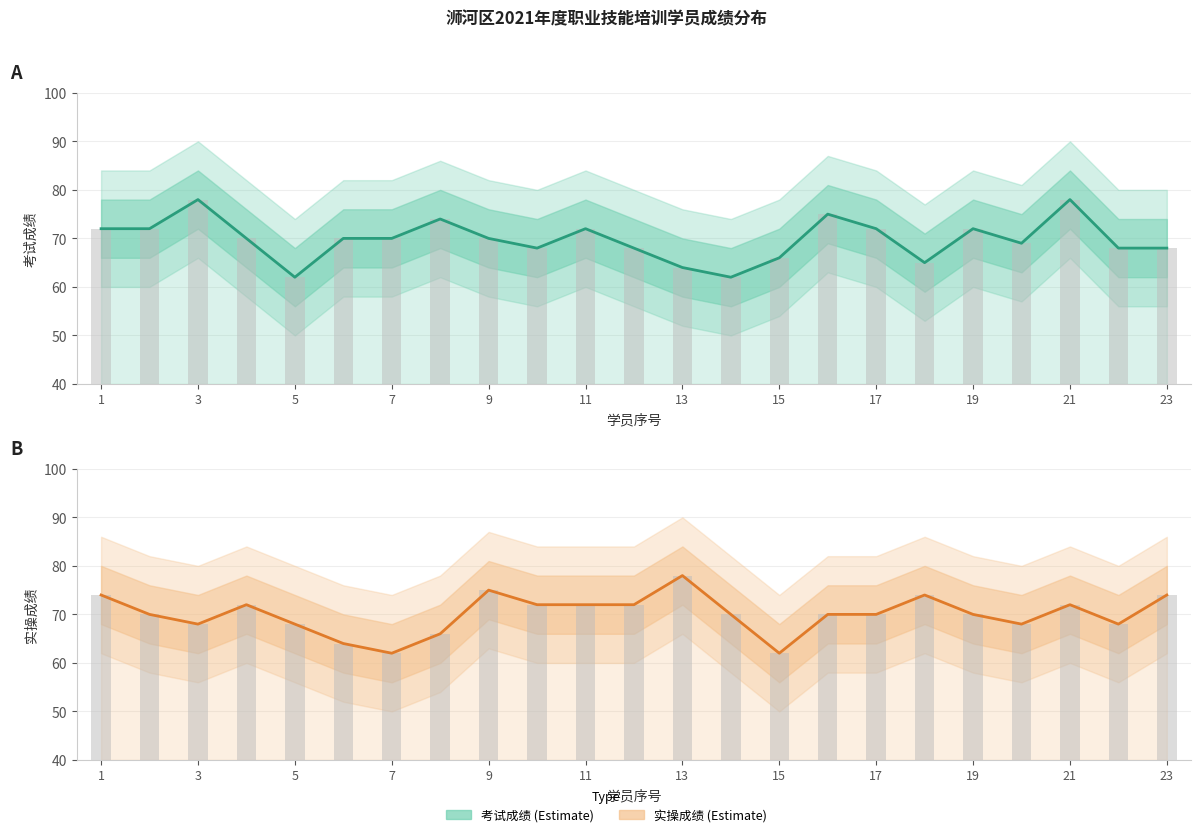

Reading left to right, extract all data points from this chart.

考试成绩_line: 72	72	78	70	62	70	70	74	70	68	72	68	64	62	66	75	72	65	72	69	78	68	68
考试成绩_bars: 32	32	38	30	22	30	30	34	30	28	32	28	24	22	26	35	32	25	32	29	38	28	28
实操成绩_line: 74	70	68	72	68	64	62	66	75	72	72	72	78	70	62	70	70	74	70	68	72	68	74
实操成绩_bars: 34	30	28	32	28	24	22	26	35	32	32	32	38	30	22	30	30	34	30	28	32	28	34